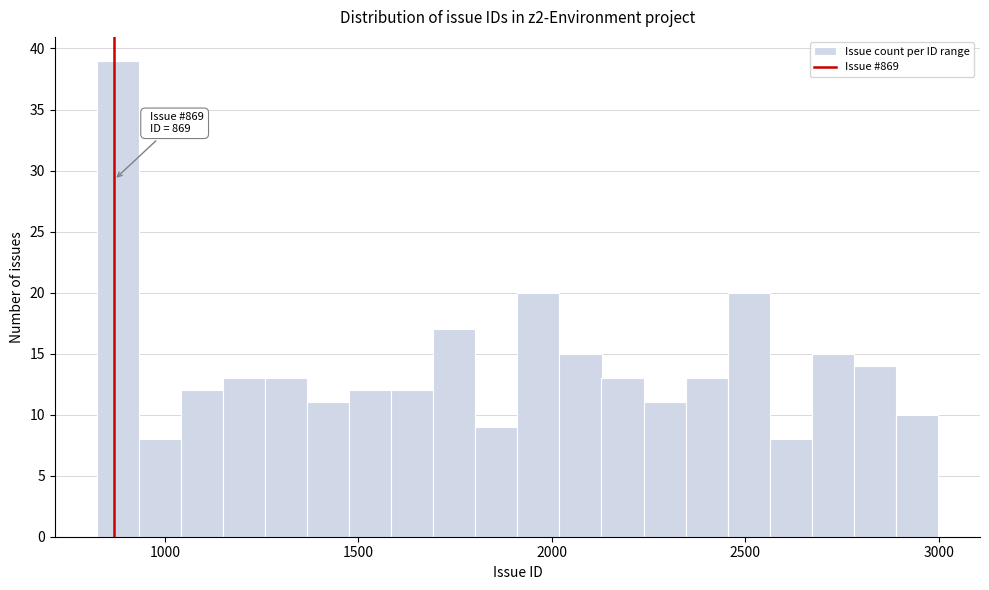

Around what value on the x-axis is the tallest bar? Give the approximate position of its centre, as read against the axis.

900